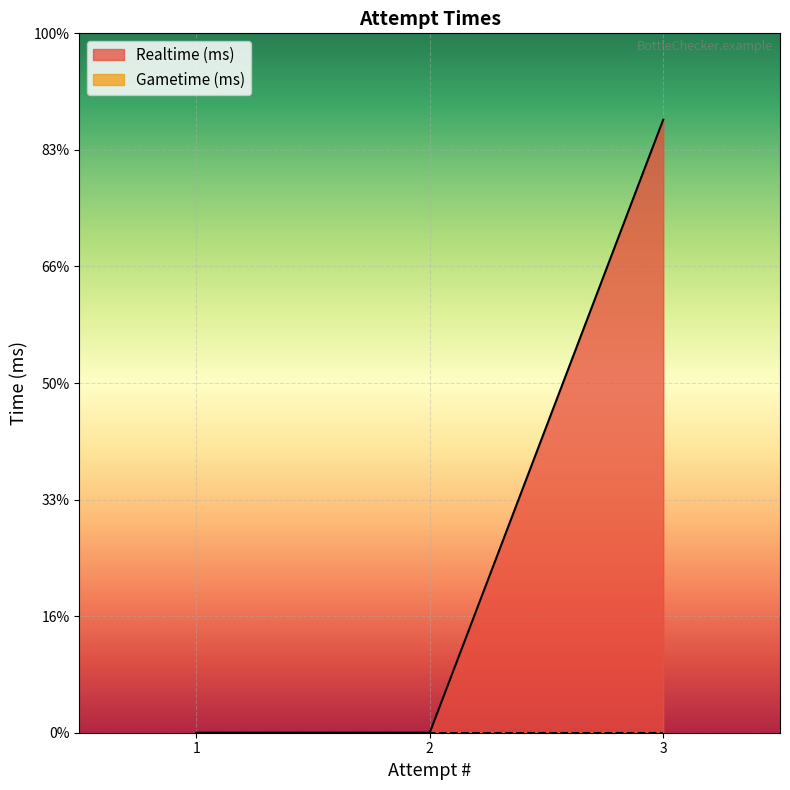

List the labels in order of value, largest first.

3, 1, 2